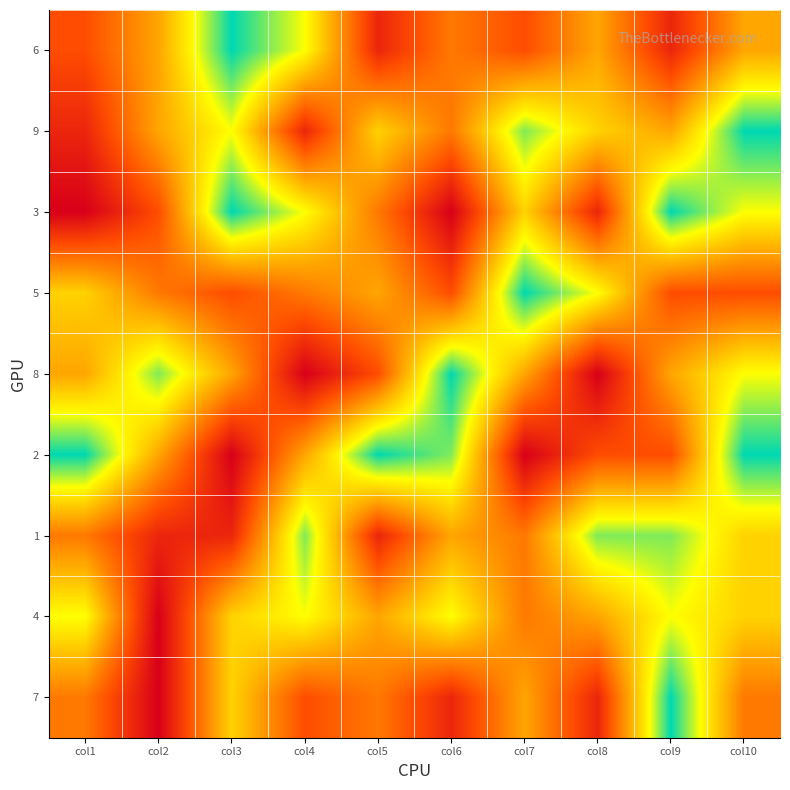

Reading left to right, list all the values displayed in this chart.

6: col1=3	col2=5	col3=9	col4=7	col5=2	col6=4	col7=3	col8=5	col9=2	col10=5
9: col1=2	col2=5	col3=7	col4=2	col5=6	col6=4	col7=8	col8=6	col9=5	col10=9
3: col1=1	col2=3	col3=9	col4=7	col5=4	col6=1	col7=6	col8=2	col9=9	col10=7
5: col1=6	col2=4	col3=3	col4=4	col5=5	col6=3	col7=9	col8=7	col9=3	col10=3
8: col1=5	col2=8	col3=5	col4=1	col5=3	col6=9	col7=5	col8=1	col9=5	col10=7
2: col1=9	col2=5	col3=1	col4=5	col5=9	col6=8	col7=1	col8=3	col9=3	col10=9
1: col1=4	col2=2	col3=2	col4=8	col5=2	col6=5	col7=4	col8=8	col9=8	col10=6
4: col1=7	col2=1	col3=6	col4=7	col5=5	col6=7	col7=4	col8=5	col9=7	col10=6
7: col1=4	col2=1	col3=6	col4=3	col5=4	col6=2	col7=5	col8=2	col9=9	col10=4